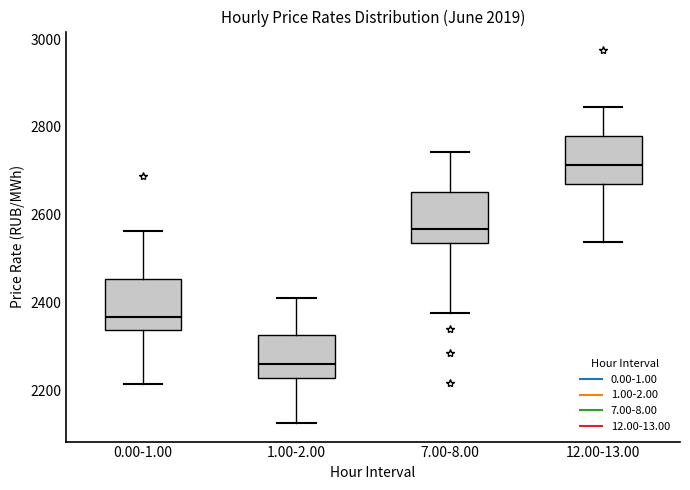

Reading left to right, transcribe this box plot: for each box, give where its median line is, the range the box spans, and where its two whiskers end, as read against the y-axis. The values are not printed on the chart, so give them approximately, as read against the axis.

0.00-1.00: median 2360, box 2340 to 2460, whiskers 2220 to 2560
1.00-2.00: median 2260, box 2220 to 2320, whiskers 2120 to 2420
7.00-8.00: median 2560, box 2540 to 2660, whiskers 2380 to 2740
12.00-13.00: median 2720, box 2660 to 2780, whiskers 2540 to 2840